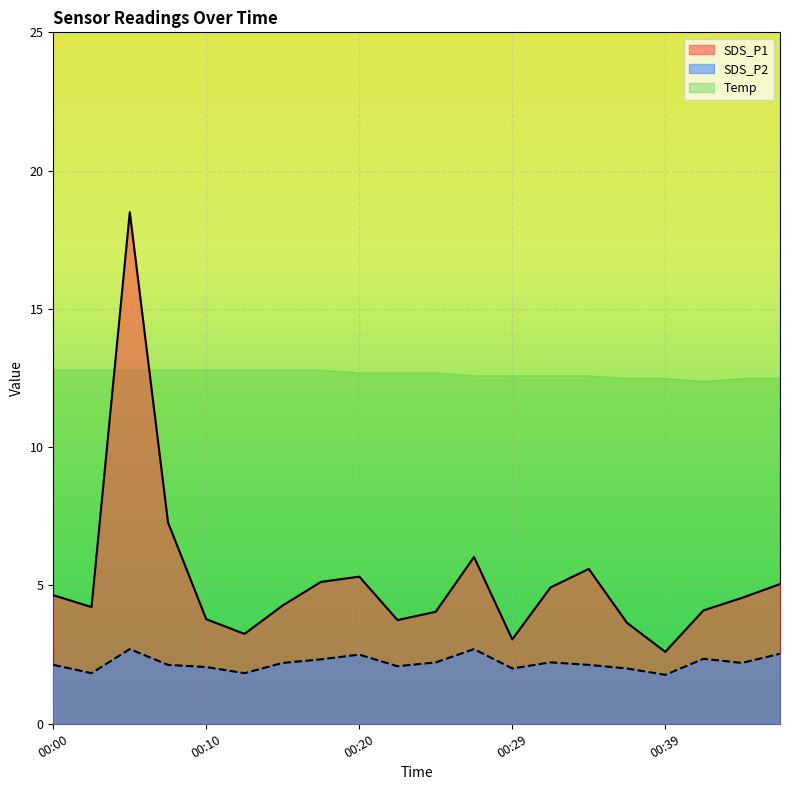

Does the chart display data point markers on the line(s)?

No